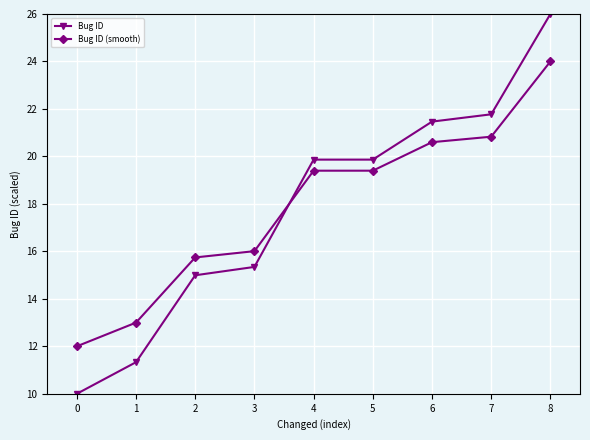

Reading left to right, extract all data points from this chart.

Bug ID: 0=10.0	1=11.3	2=15.0	3=15.3	4=19.9	5=19.9	6=21.5	7=21.8	8=26.0
Bug ID (smooth): 0=12.0	1=13.0	2=15.7	3=16.0	4=19.4	5=19.4	6=20.6	7=20.8	8=24.0